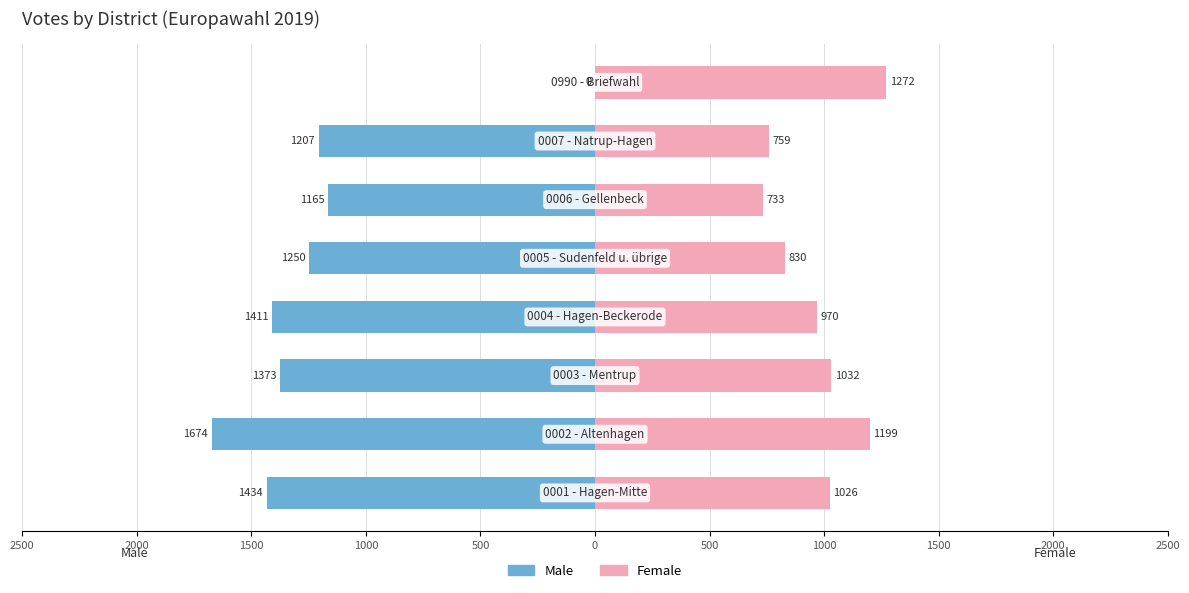

Reading left to right, what are all the values shown in this chart?

Male: 2500=-1434	2000=-1674	1500=-1373	1000=-1411	500=-1250	0=-1165	500=-1207	1000=0
Female: 2500=1026	2000=1199	1500=1032	1000=970	500=830	0=733	500=759	1000=1272